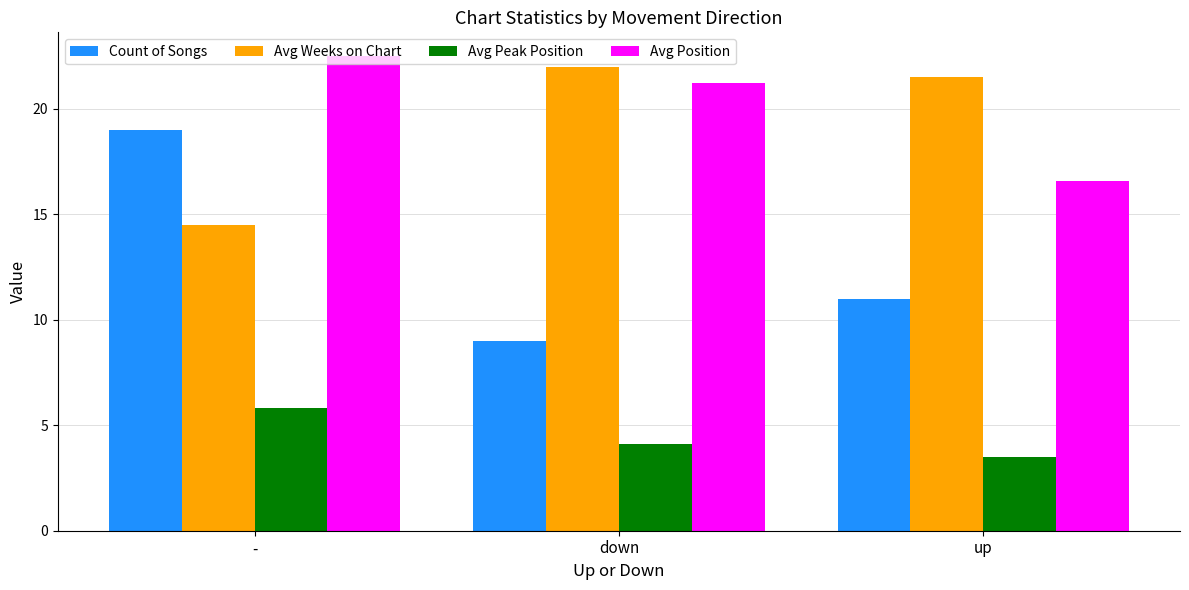

Which series has the widest spread of values?

Count of Songs